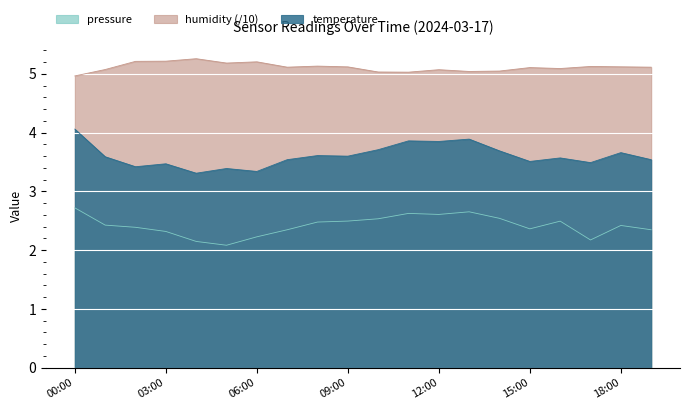

Which series has the largest total across all categories?

humidity (/10)